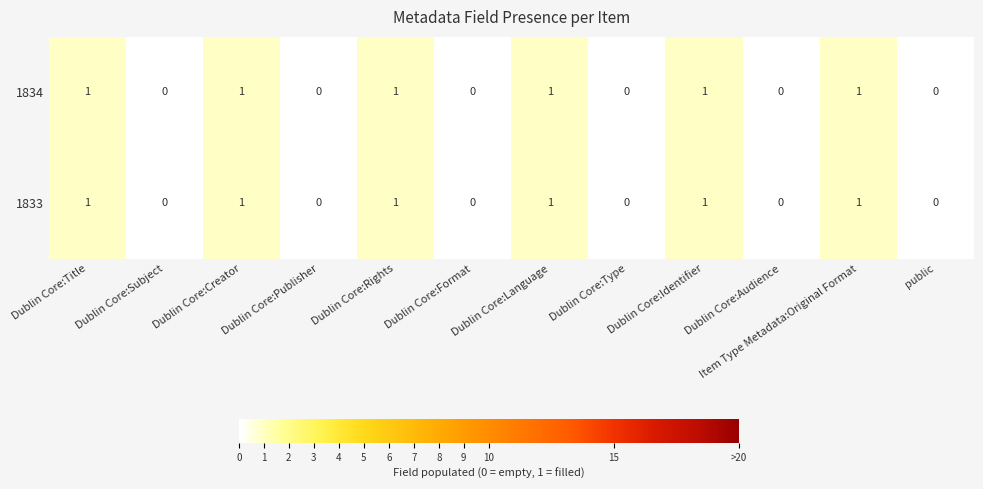

Is it true that 1833 equals 0 at Dublin Core:Language?

False